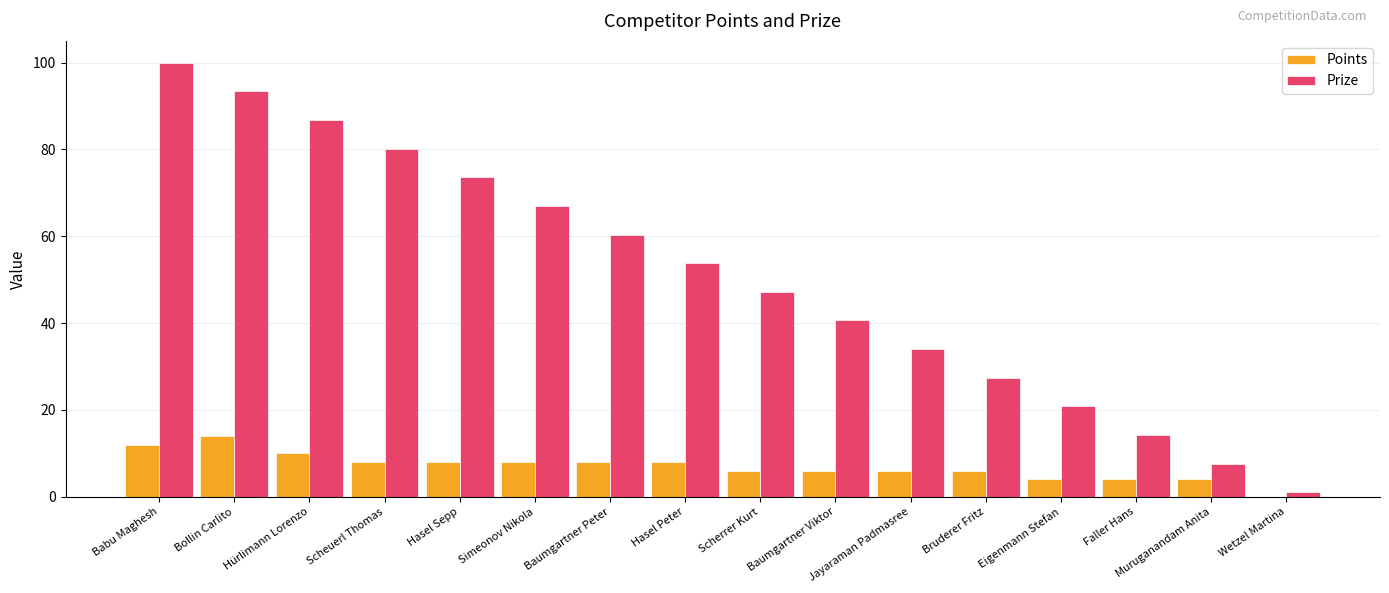

True or false: Prize has a value of 34.0 at Jayaraman Padmasree.

True